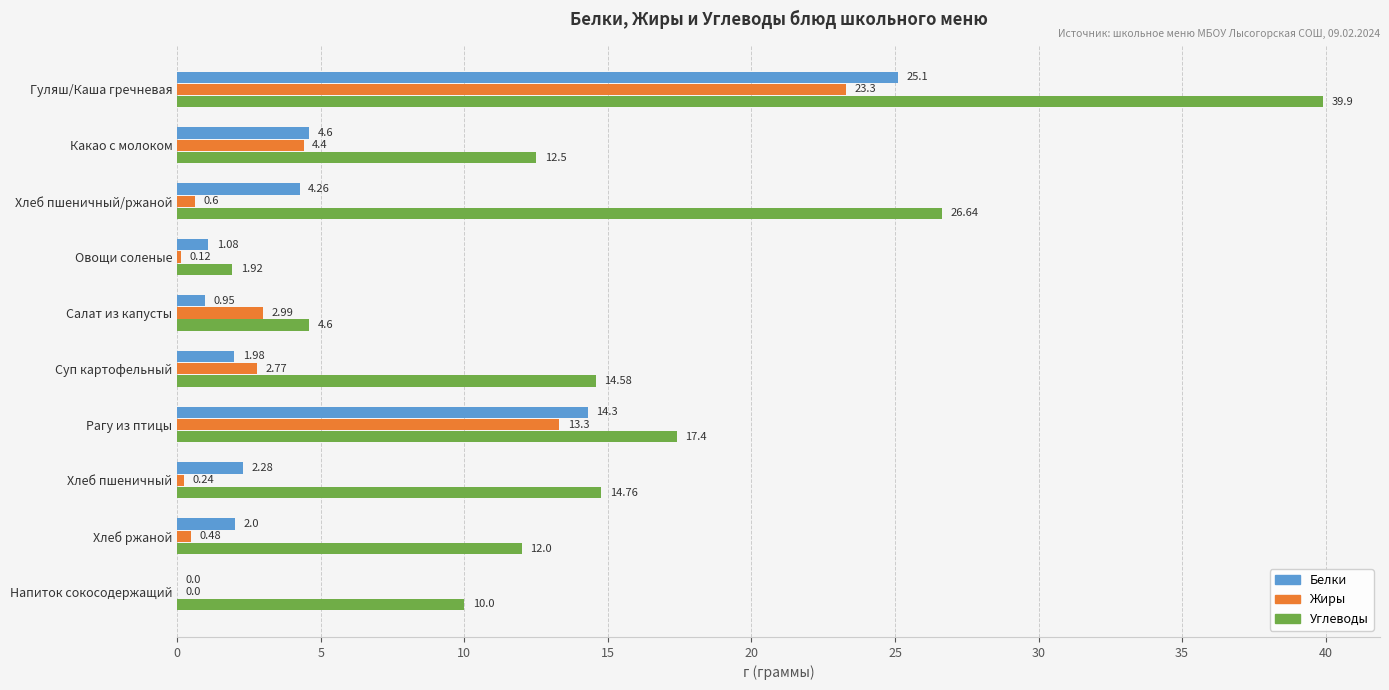

Where is Жиры nearest to the value 11?

Рагу из птицы